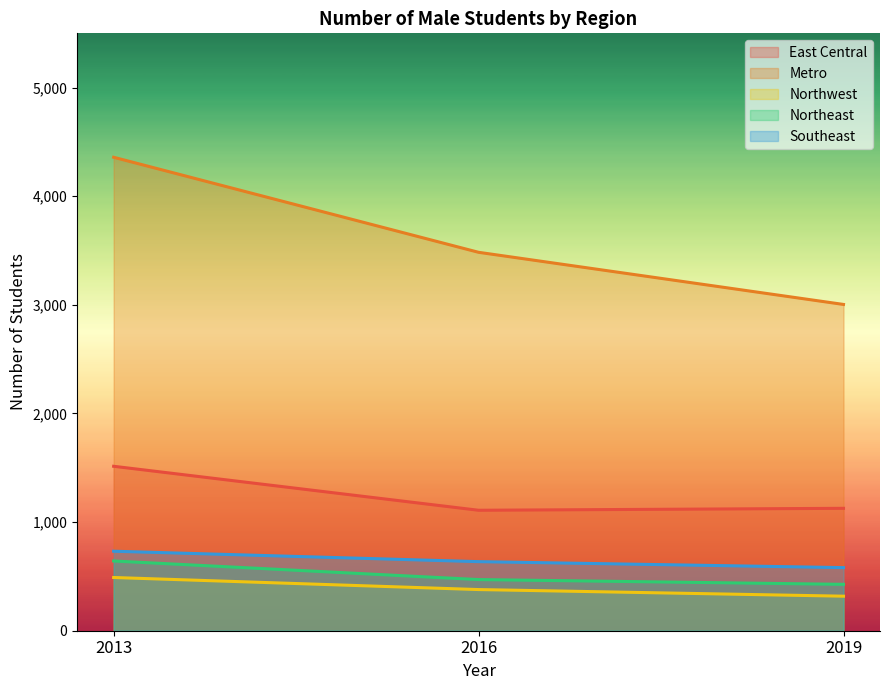

How many lines are shown in the chart?

5